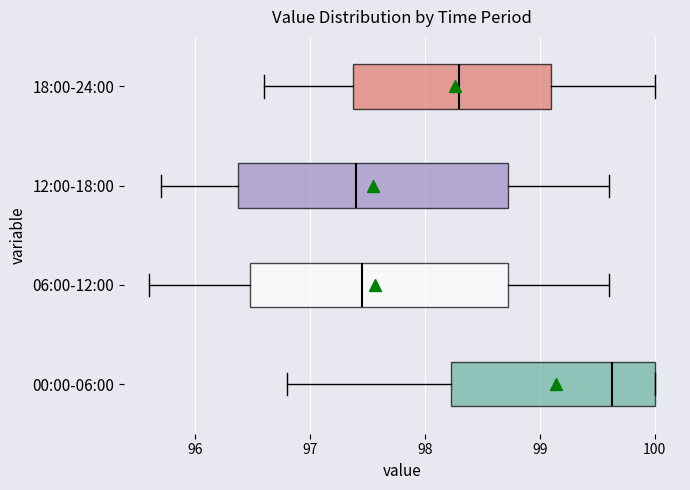

Reading bottom to top, read every box against the x-axis: the position of its median line, the range the box covers, and the ends of its whiskers. The values are not printed on the chart, so give them approximately, as read against the axis.

00:00-06:00: median 99.6, box 98.2 to 100.0, whiskers 96.8 to 100.0
06:00-12:00: median 97.5, box 96.5 to 98.7, whiskers 95.6 to 99.6
12:00-18:00: median 97.4, box 96.4 to 98.7, whiskers 95.7 to 99.6
18:00-24:00: median 98.3, box 97.4 to 99.1, whiskers 96.6 to 100.0